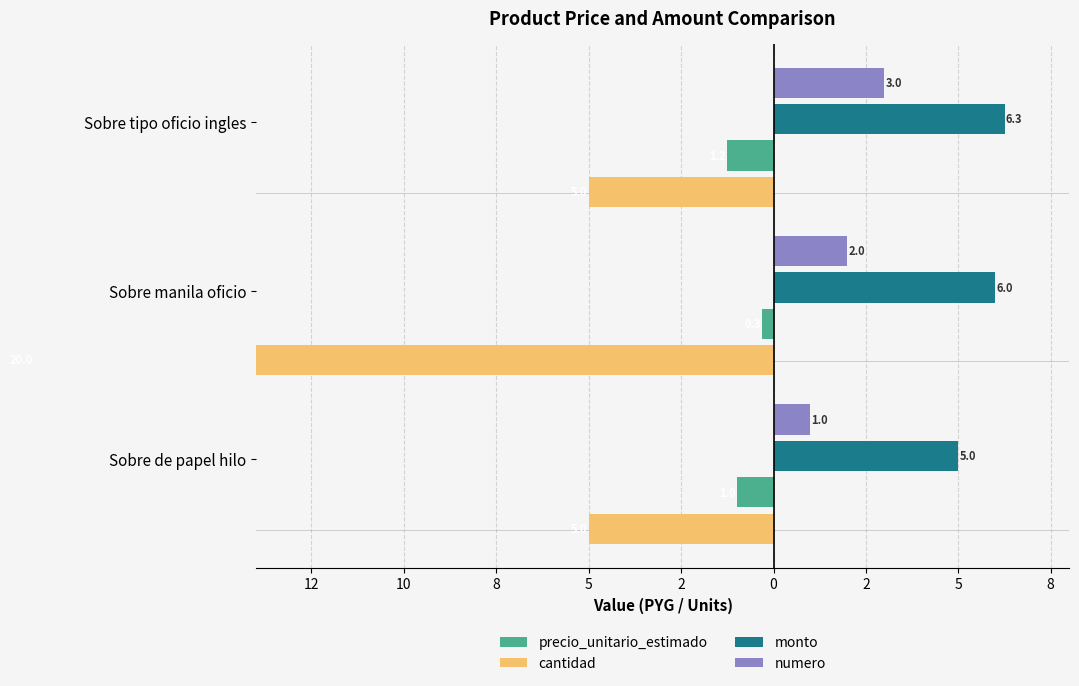

Reading left to right, what are all the values shown in this chart?

precio_unitario_estimado: -1.0	-0.3	-1.2
cantidad: -5.0	-20.0	-5.0
monto: 5.0	6.0	6.3
numero: 1.0	2.0	3.0